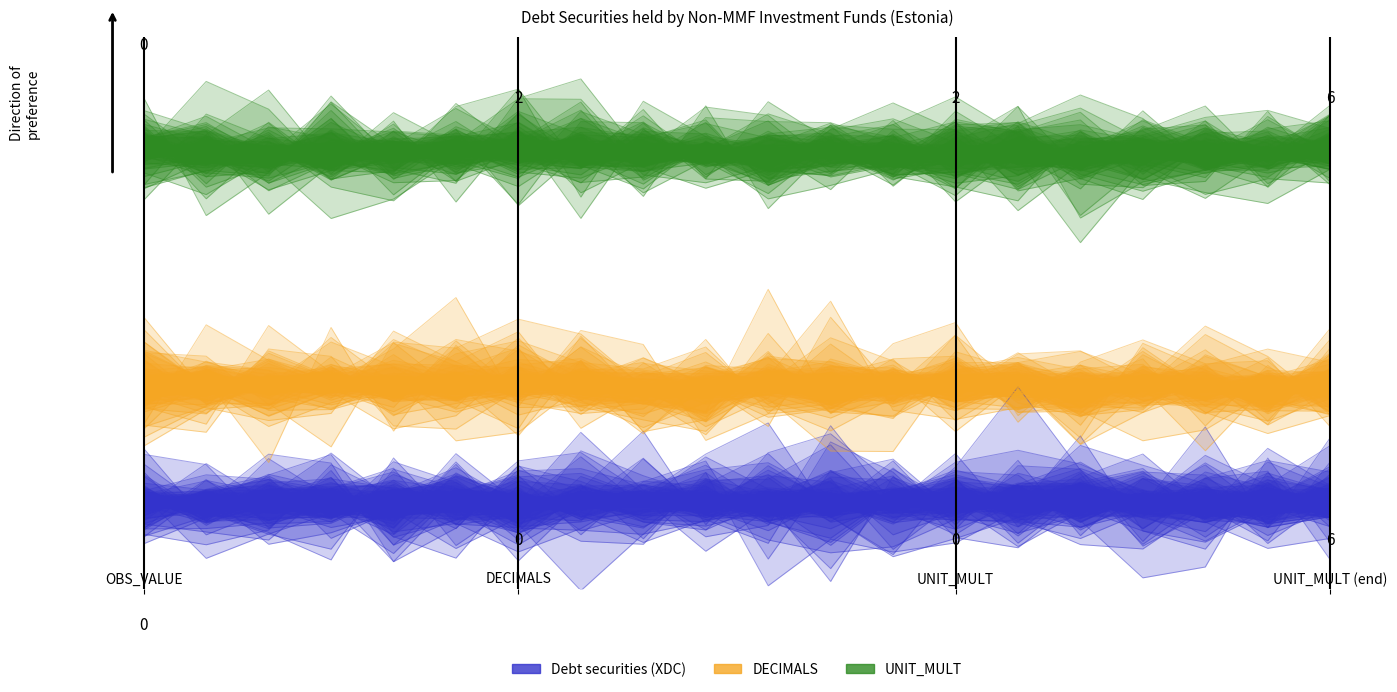

What is the greatest value displayed?

6